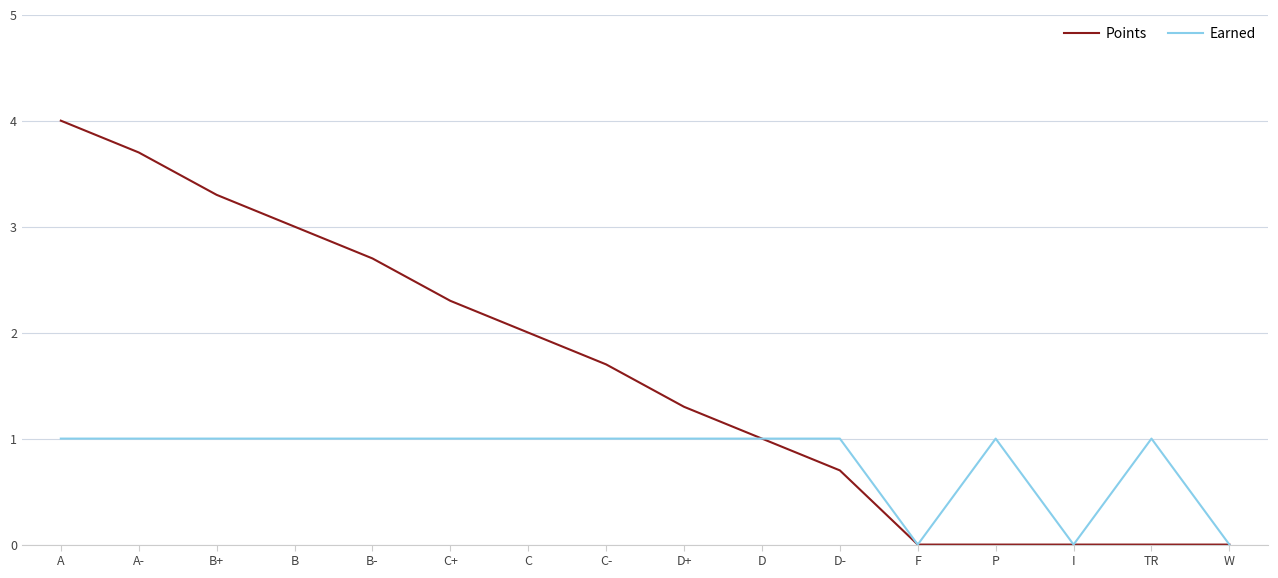

Which series has the widest spread of values?

Points